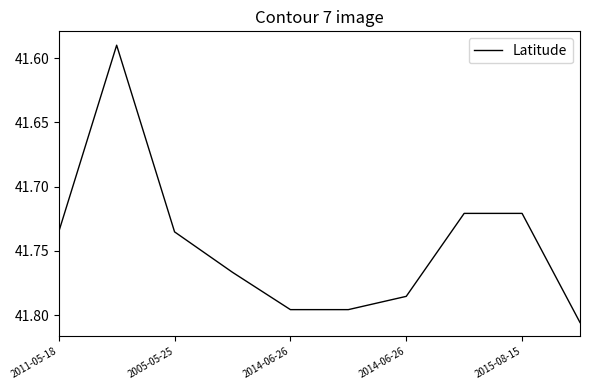

Does the chart display data point markers on the line(s)?

No